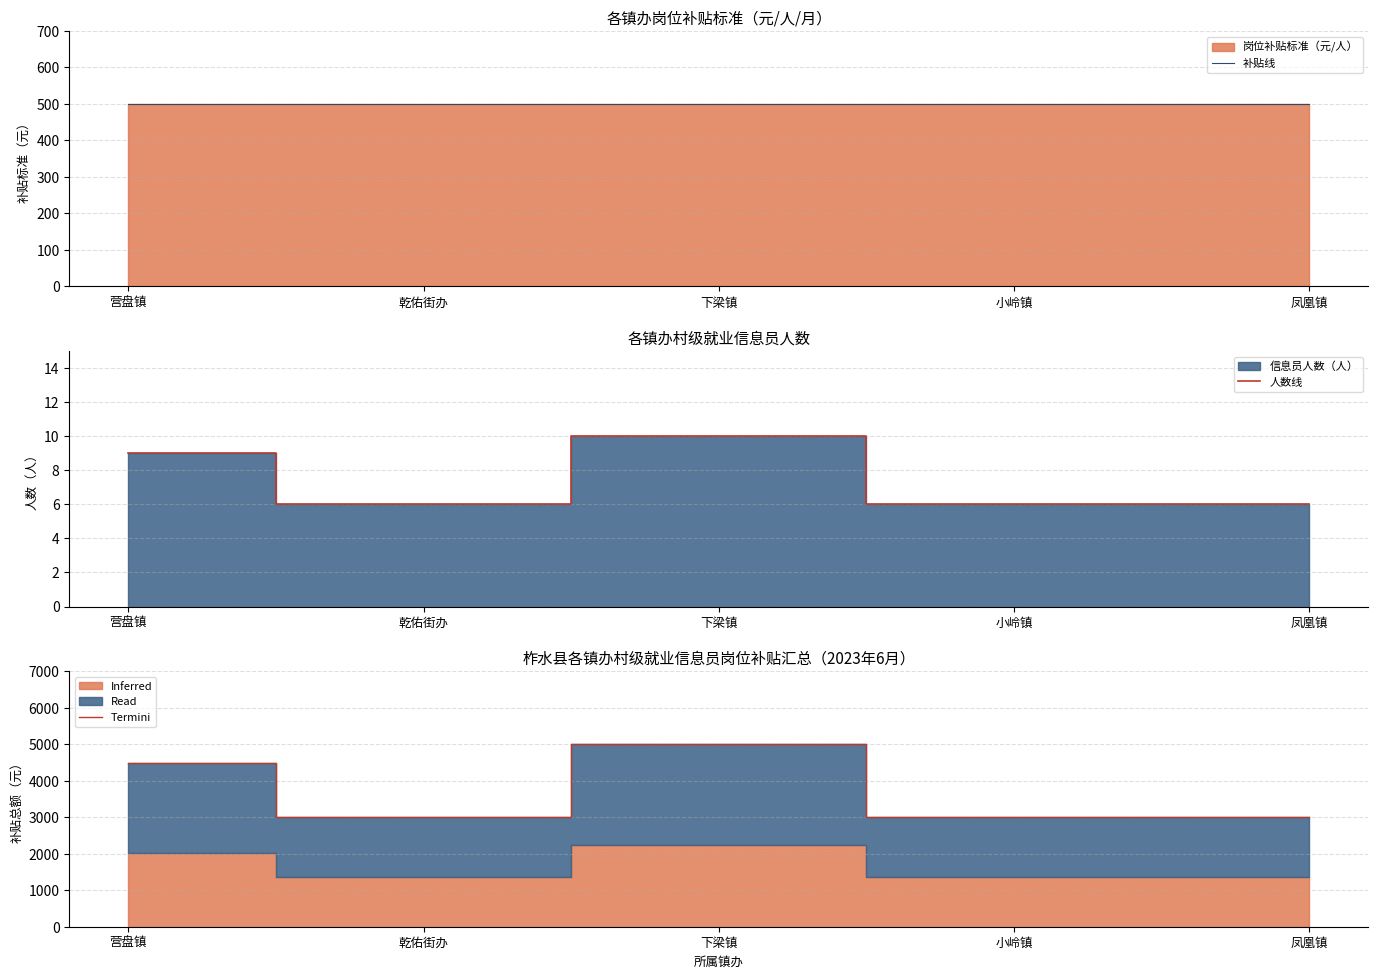

Reading right to left, list all the values displayed in this chart.

补贴线: 500	500	500	500	500
人数线: 6	6	10	6	9
Termini: 3000	3000	5000	3000	4500